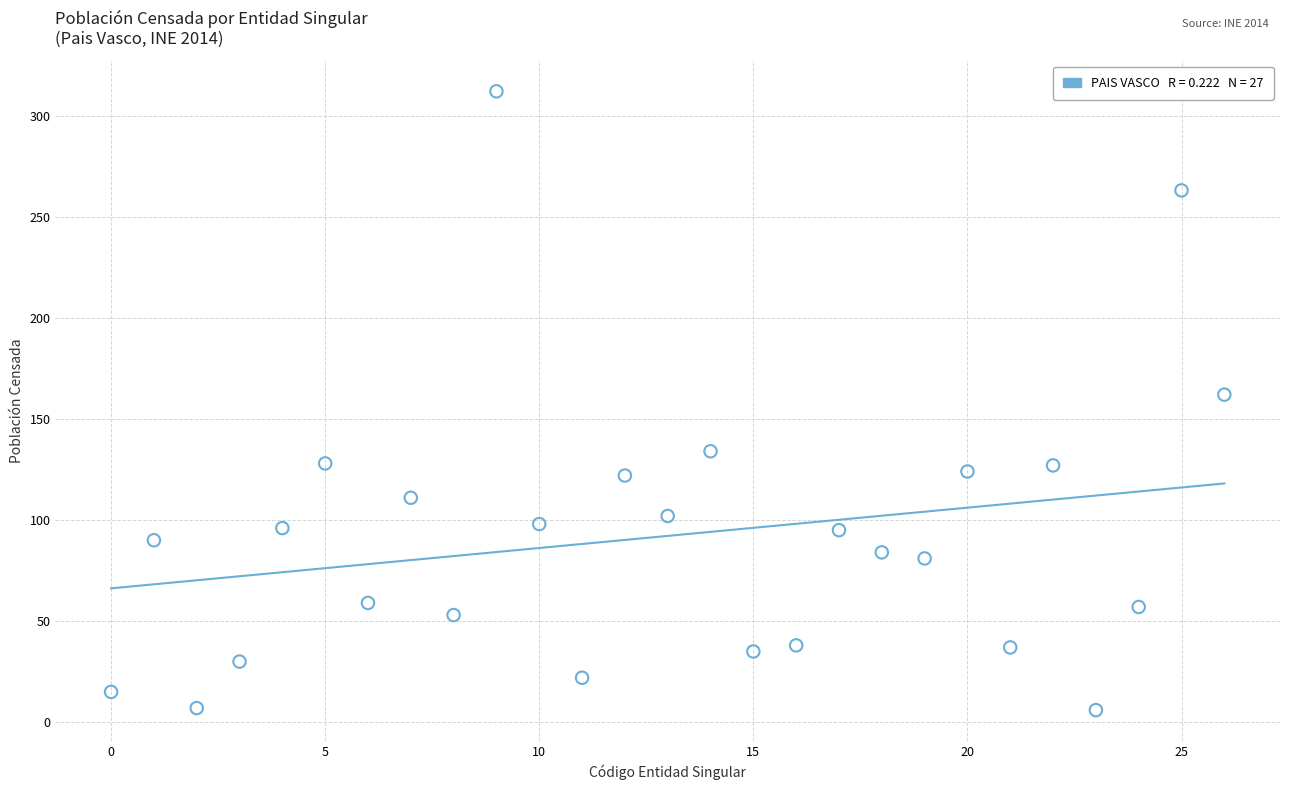

What is the range of Y values (max minus min)?

306